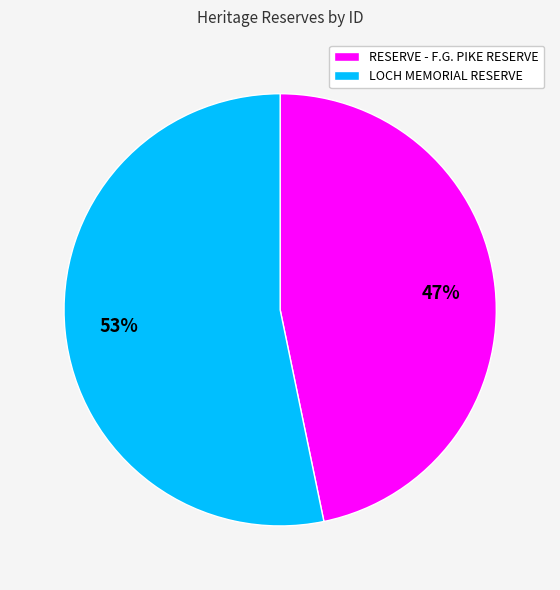

To the nearest percent, what percentage of the pie is LOCH MEMORIAL RESERVE?

53%